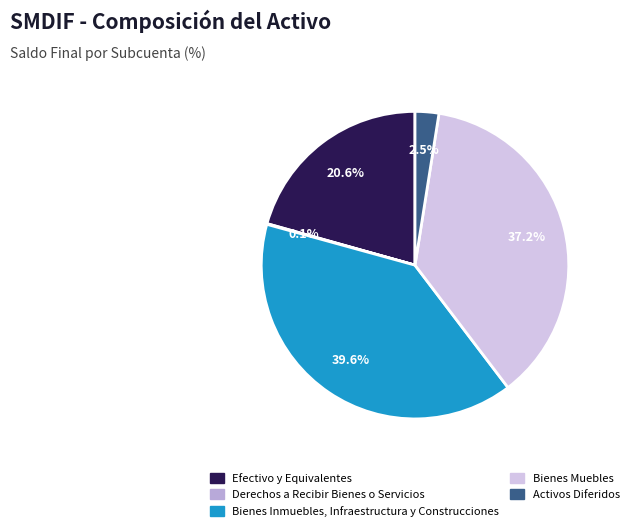

Is there any slice that represents more than half of the pie?

No